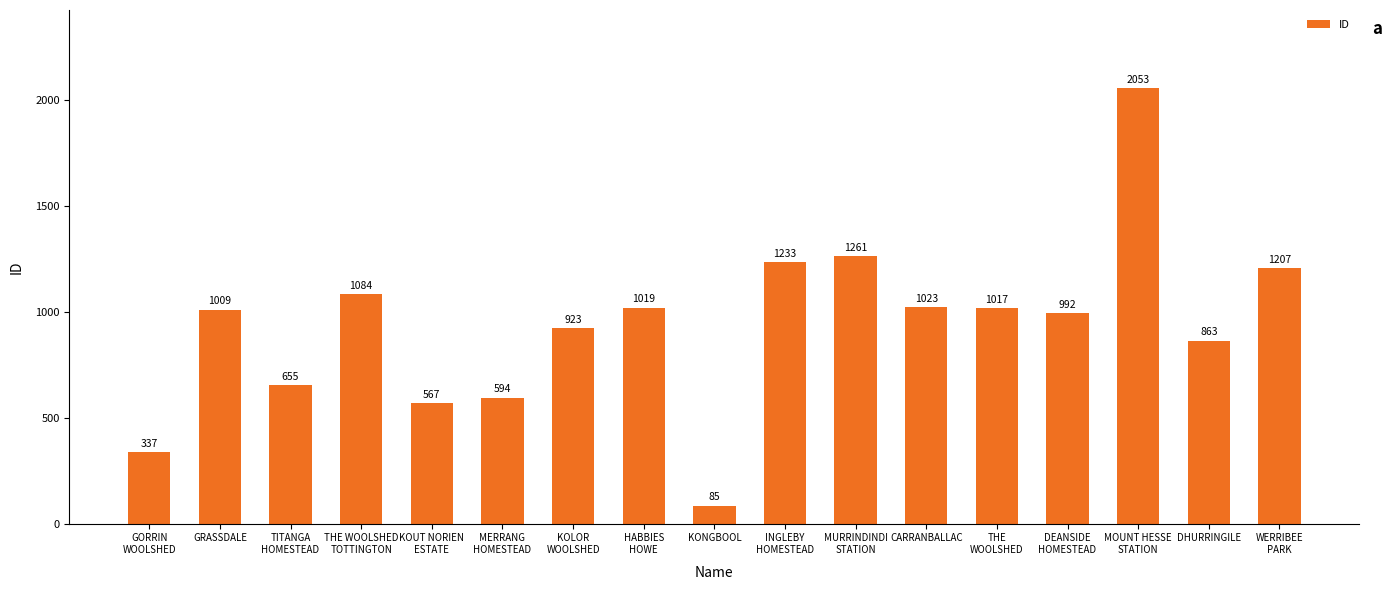

Reading right to left, transcribe all the data shown in this chart.

WERRIBEE
PARK=1207	DHURRINGILE=863	MOUNT HESSE
STATION=2053	DEANSIDE
HOMESTEAD=992	THE
WOOLSHED=1017	CARRANBALLAC=1023	MURRINDINDI
STATION=1261	INGLEBY
HOMESTEAD=1233	KONGBOOL=85	HABBIES
HOWE=1019	KOLOR
WOOLSHED=923	MERRANG
HOMESTEAD=594	KOUT NORIEN
ESTATE=567	THE WOOLSHED
TOTTINGTON=1084	TITANGA
HOMESTEAD=655	GRASSDALE=1009	GORRIN
WOOLSHED=337